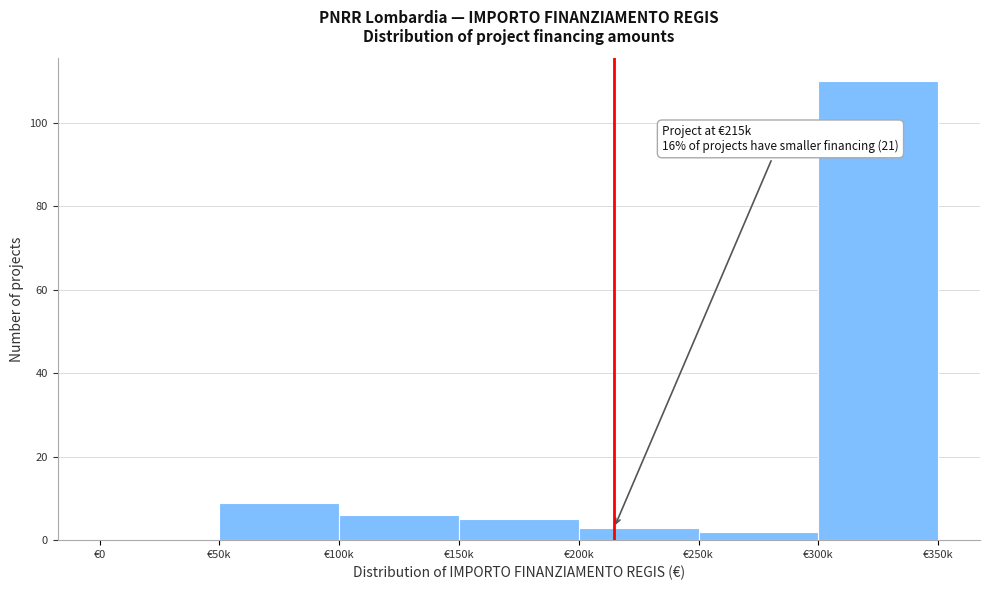

Reading right to left, transcribe all the data shown in this chart.

€300k=110	€250k=2	€200k=3	€150k=5	€100k=6	€50k=9	€0=0